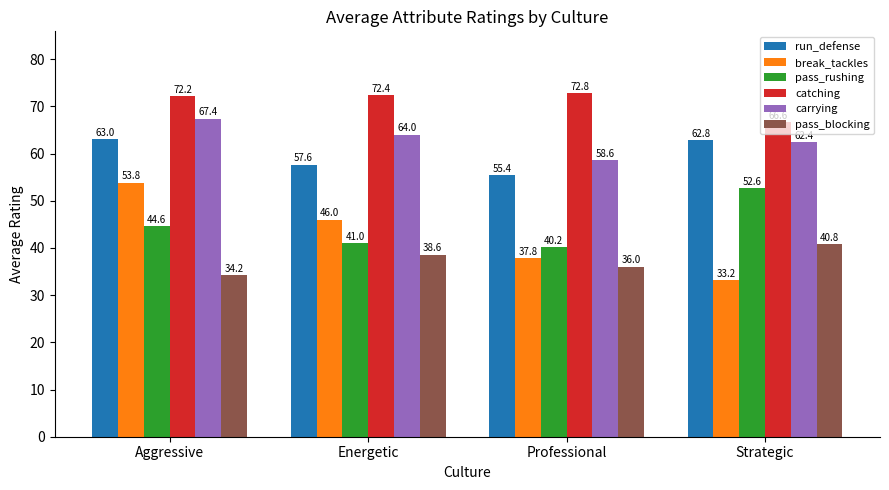

How many data points in catching are less than 72?

1